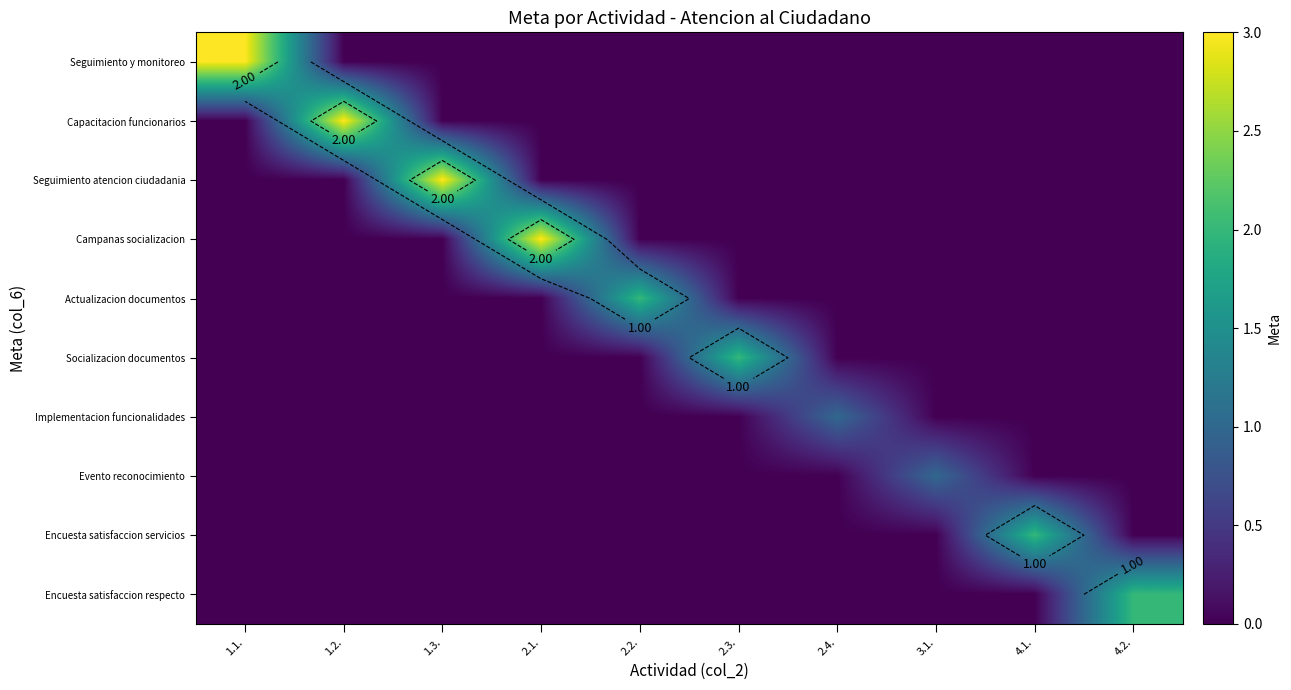

What is the spread (max minus min) of values at 3.1.?

1